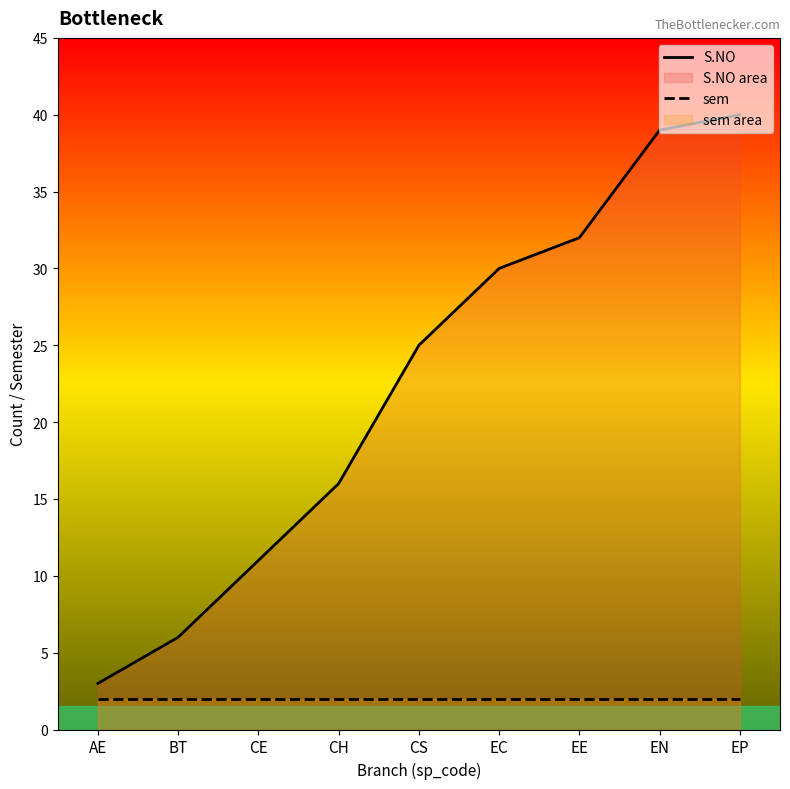

True or false: sem and S.NO intersect in this chart.

False